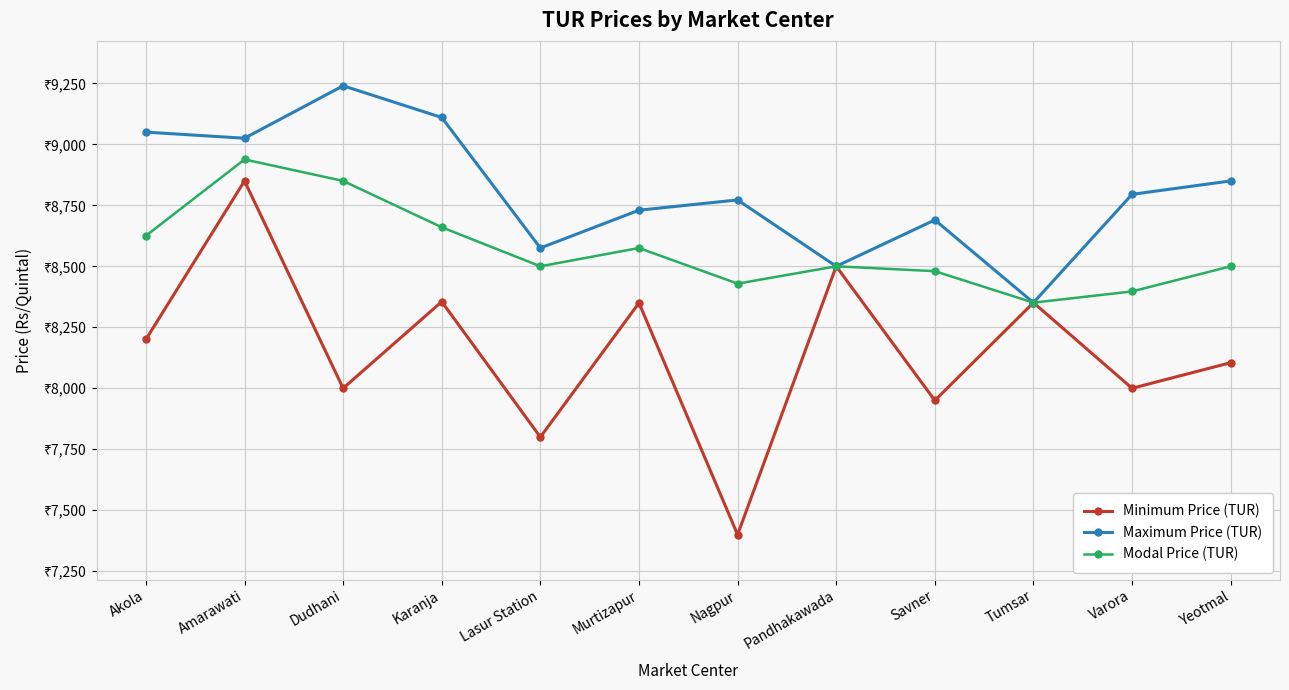

At how many categories does at least one series exceed 7448?

12